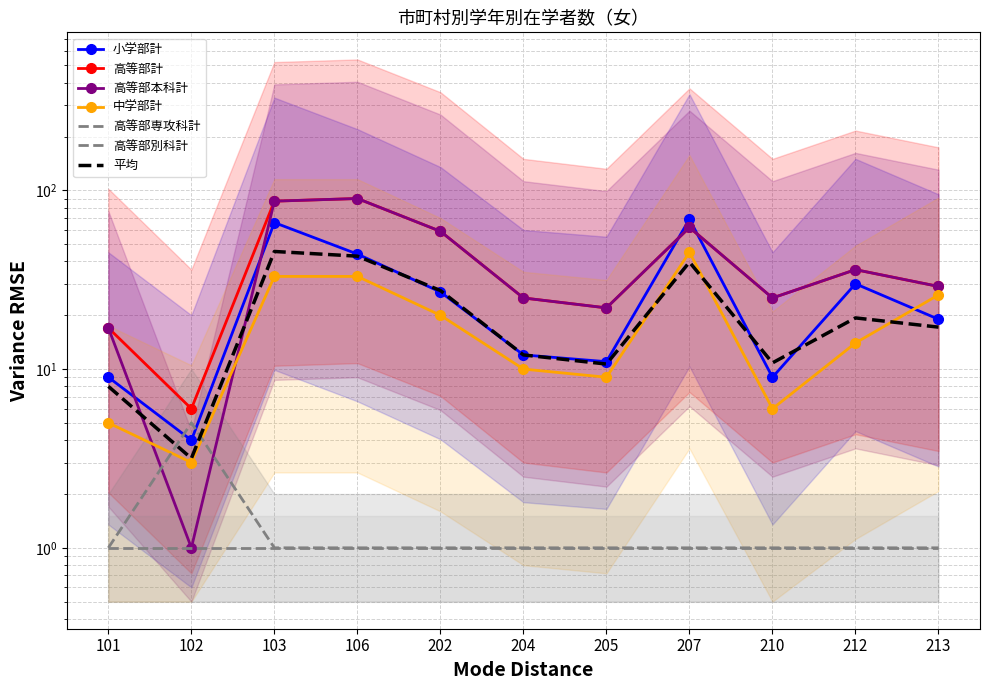

The 中学部計 series shows 1 at 102. True or false?

False